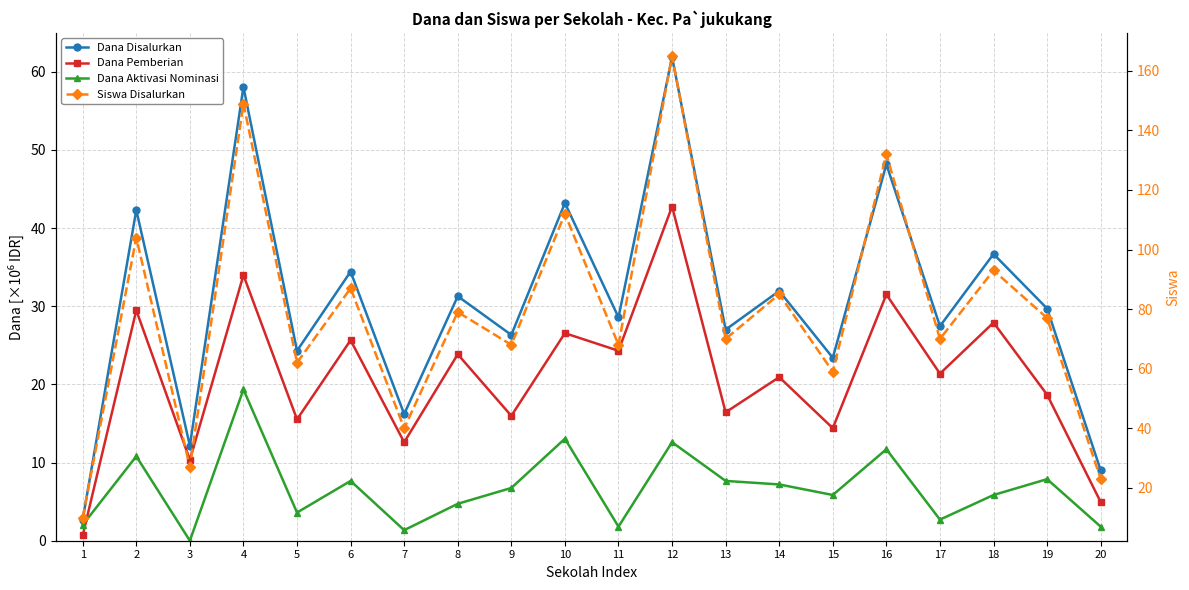

How many distinct data groups are displayed?

4